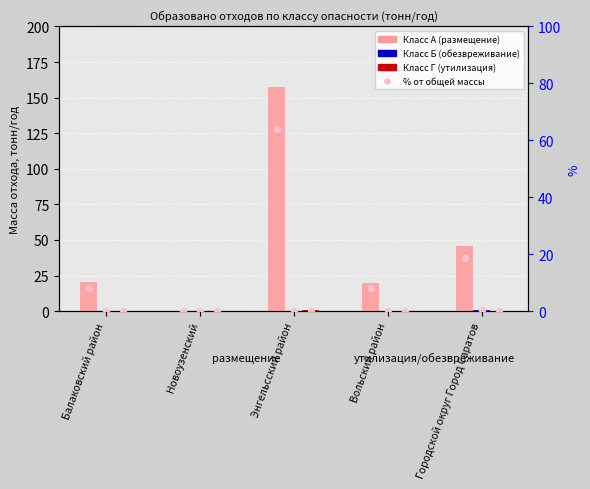

Which series has the widest spread of Y values?

Класс А (масса, тонн/год)